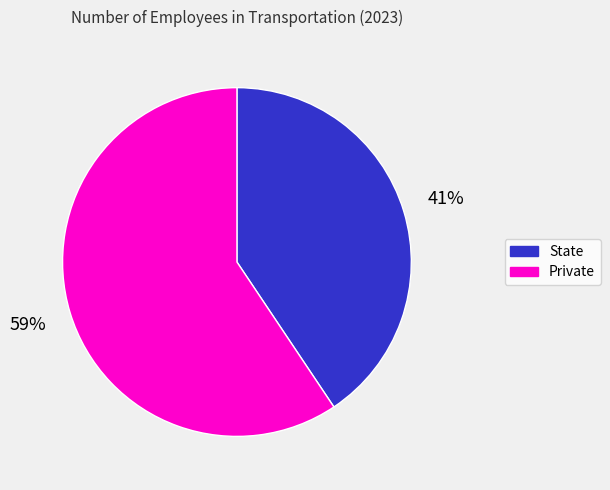

Does any single category account for the majority?

Yes